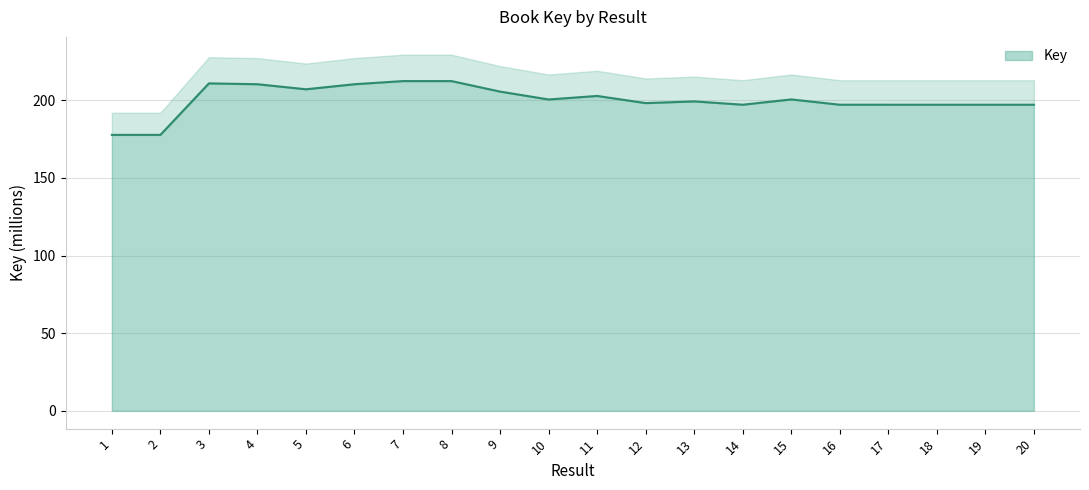

Does the chart display data point markers on the line(s)?

No